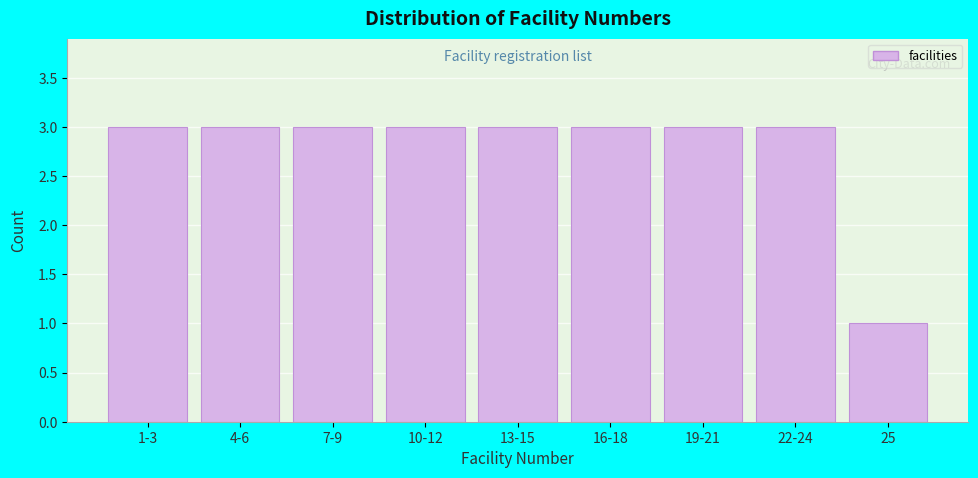

Reading right to left, transcribe all the data shown in this chart.

1	3	3	3	3	3	3	3	3